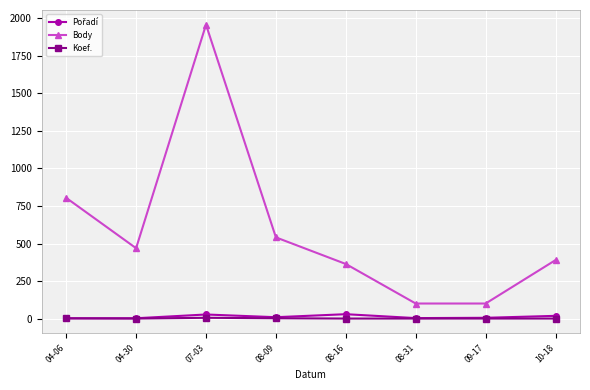

Which series has the widest spread of values?

Body